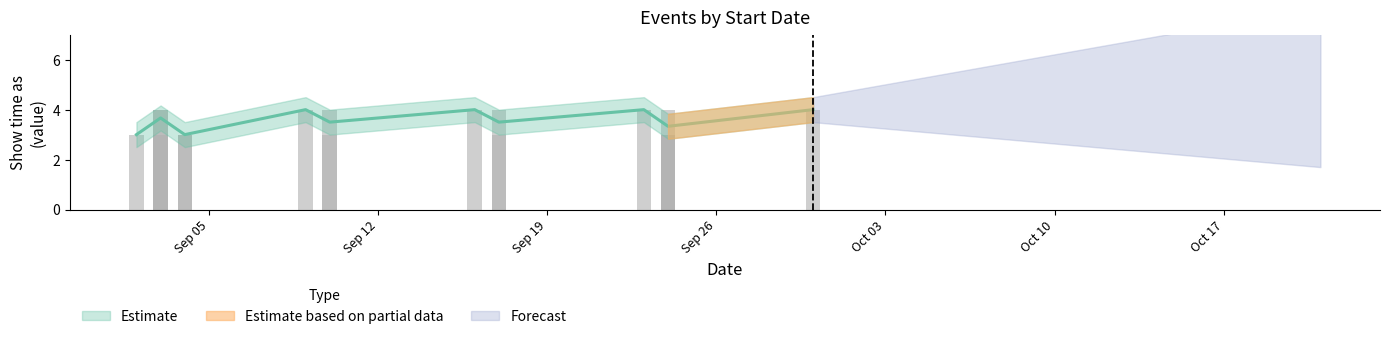

The All Events series shows 5 at 1. True or false?

False